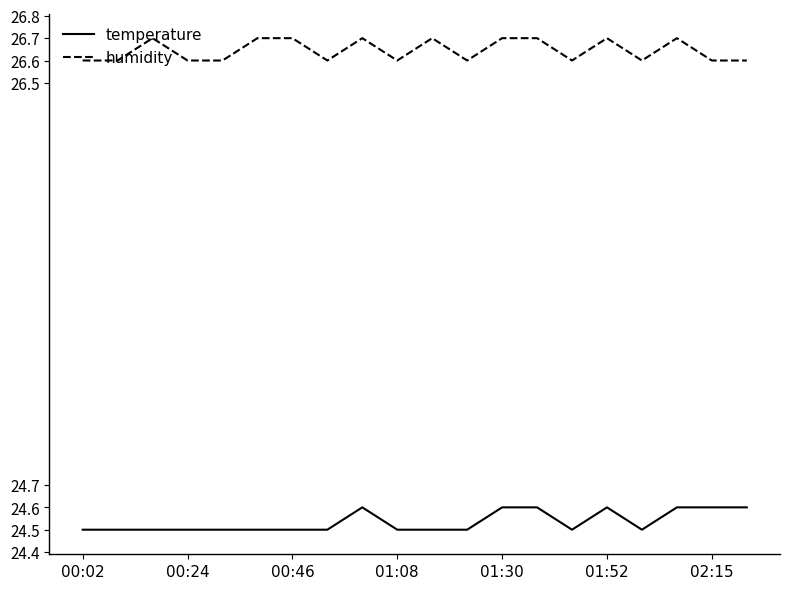

What is the lowest value of the humidity series?

26.6